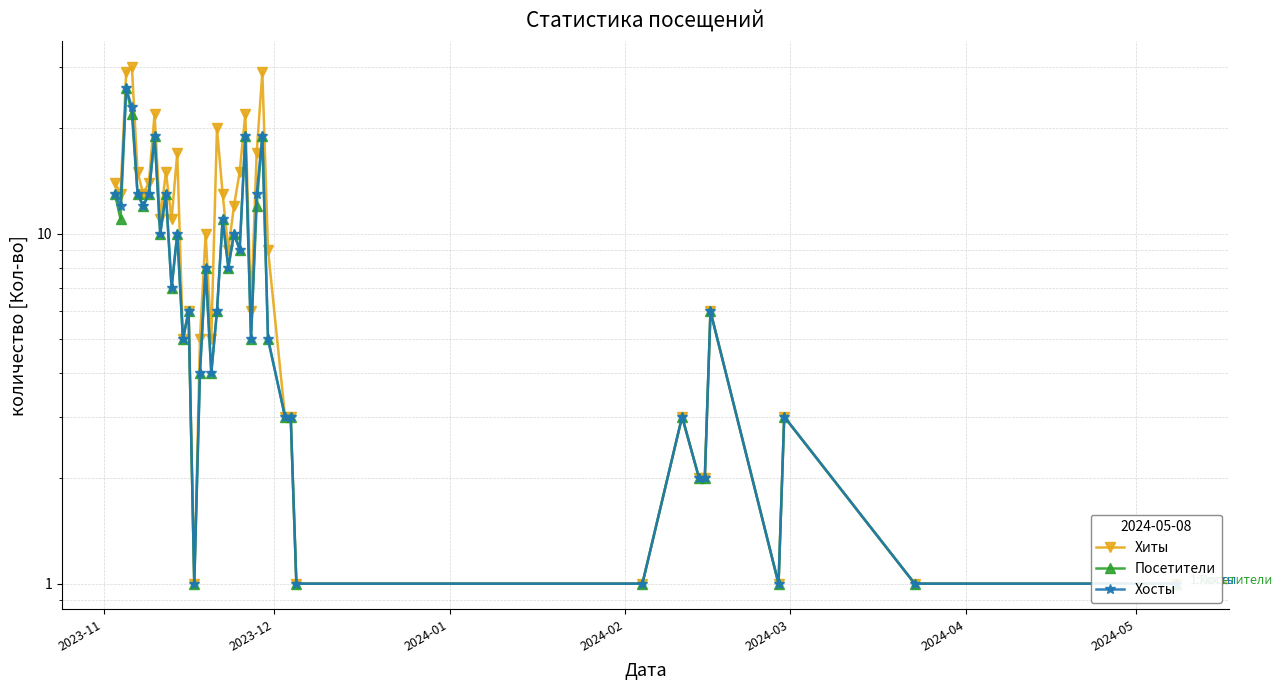

True or false: Хиты has more than 2 points higher than both neighbors.

True